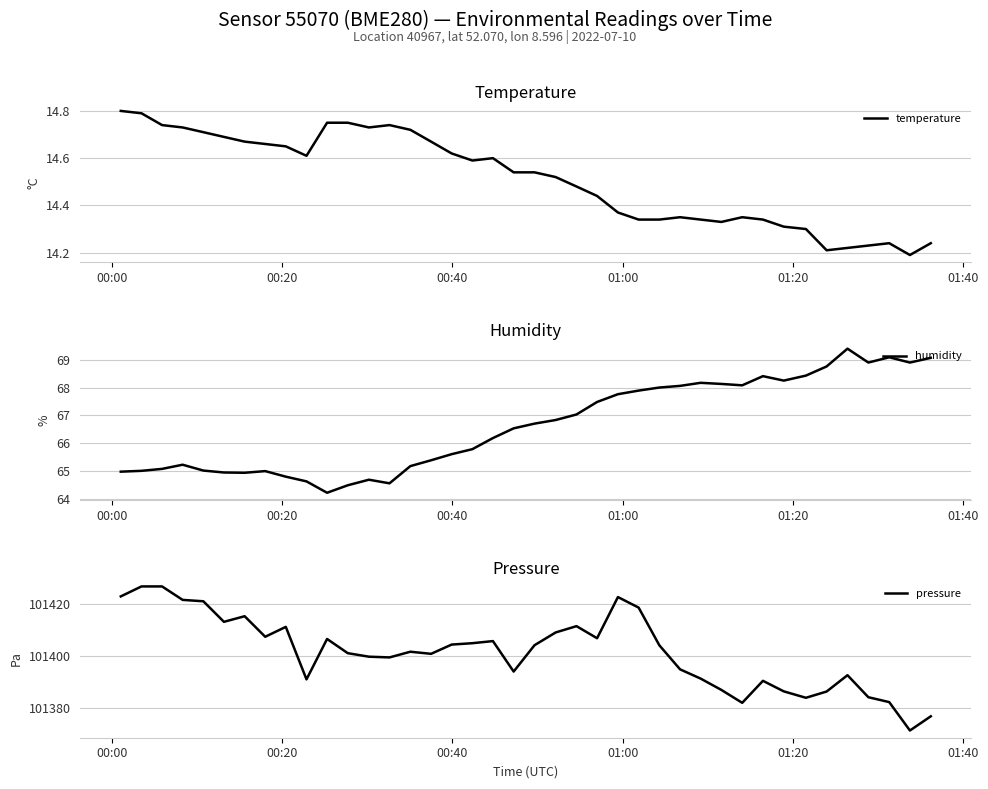

What is the maximum value shown in the chart?

101426.8